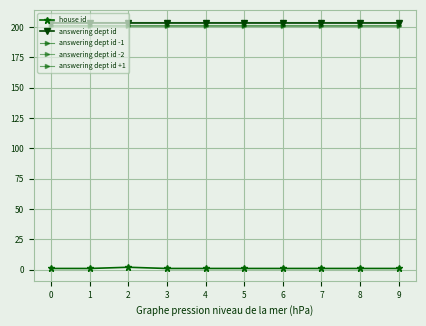

What is the average value of the answering dept id series?

203